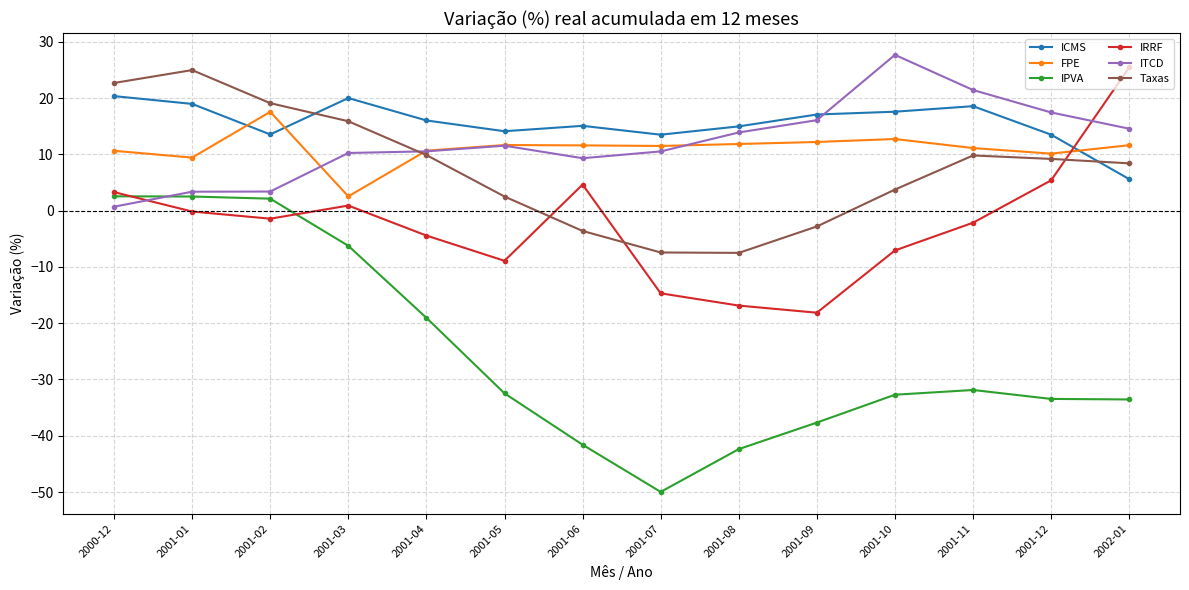

Is this an area chart (filled region under the line)?

No